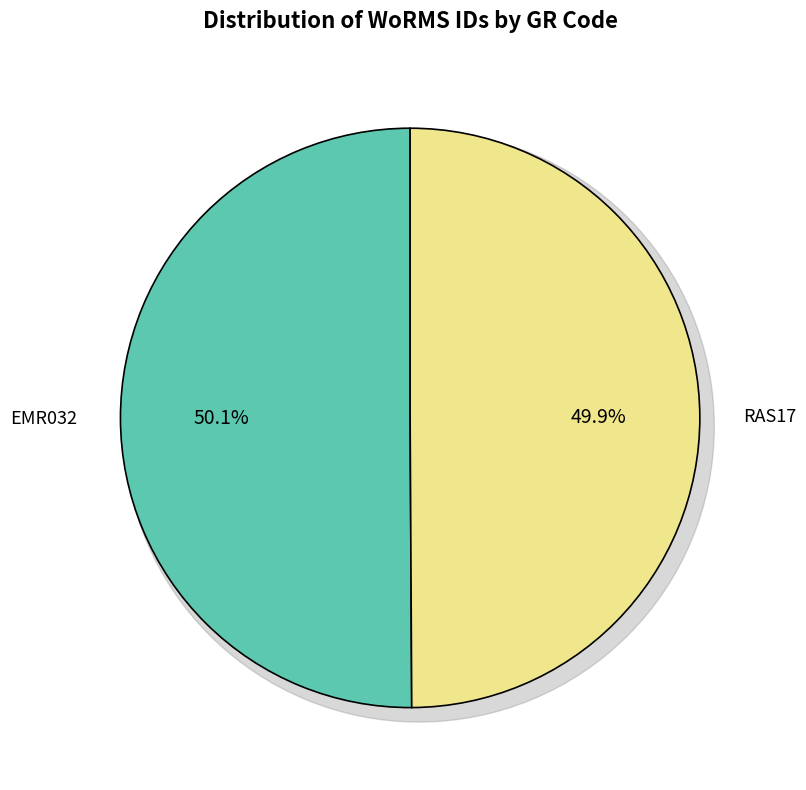

Which has a higher value, EMR032 or RAS17?

EMR032